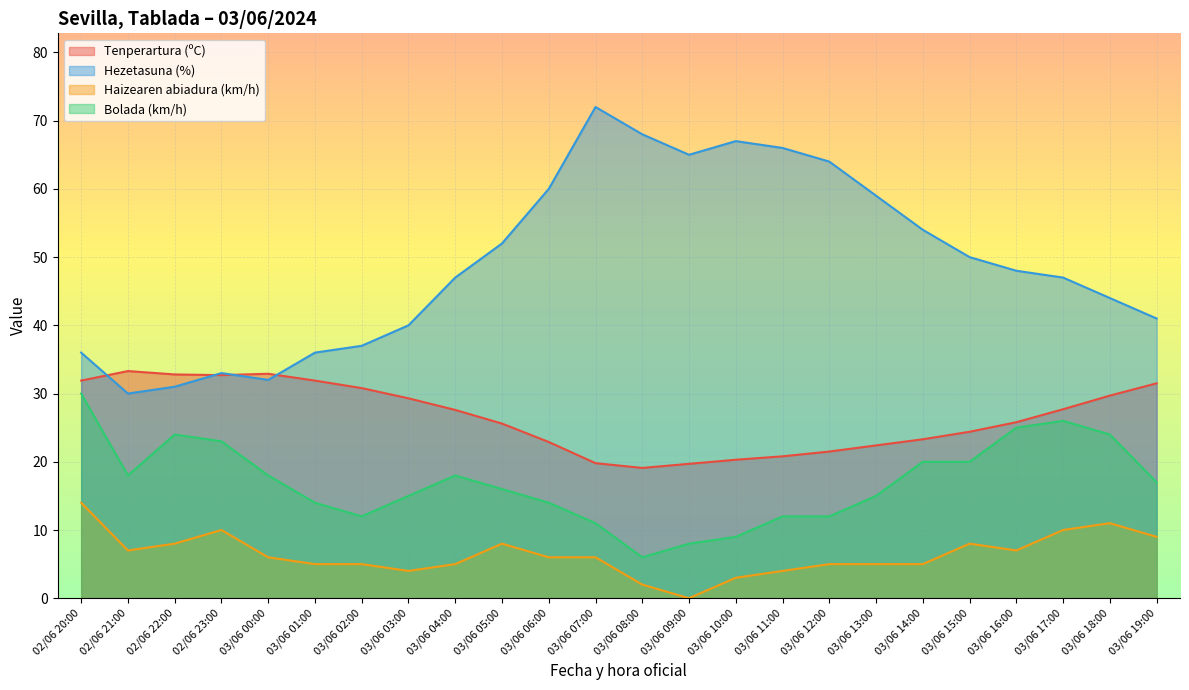

What is the difference between the Haizearen abiadura (km/h) values at 03/06 05:00 and 03/06 09:00?

8.0